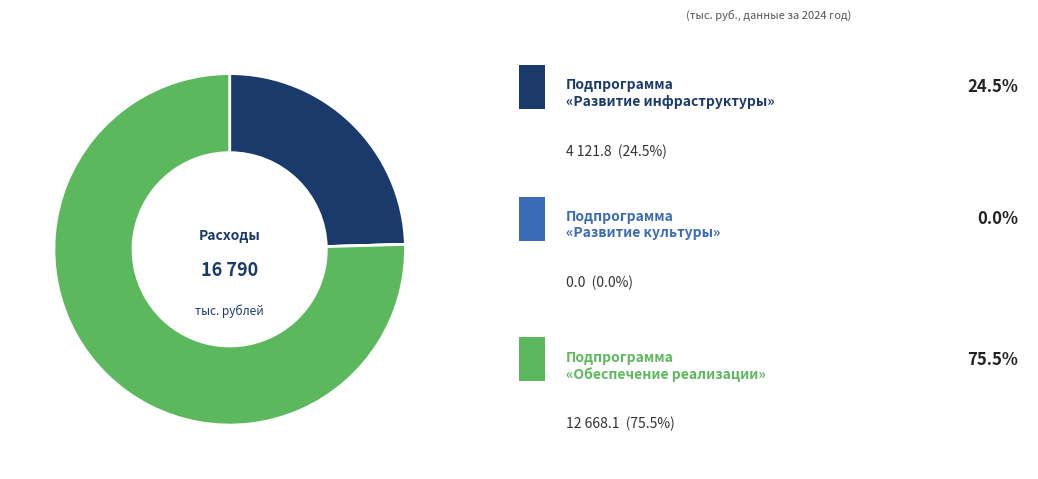

Is there any slice that represents more than half of the pie?

Yes